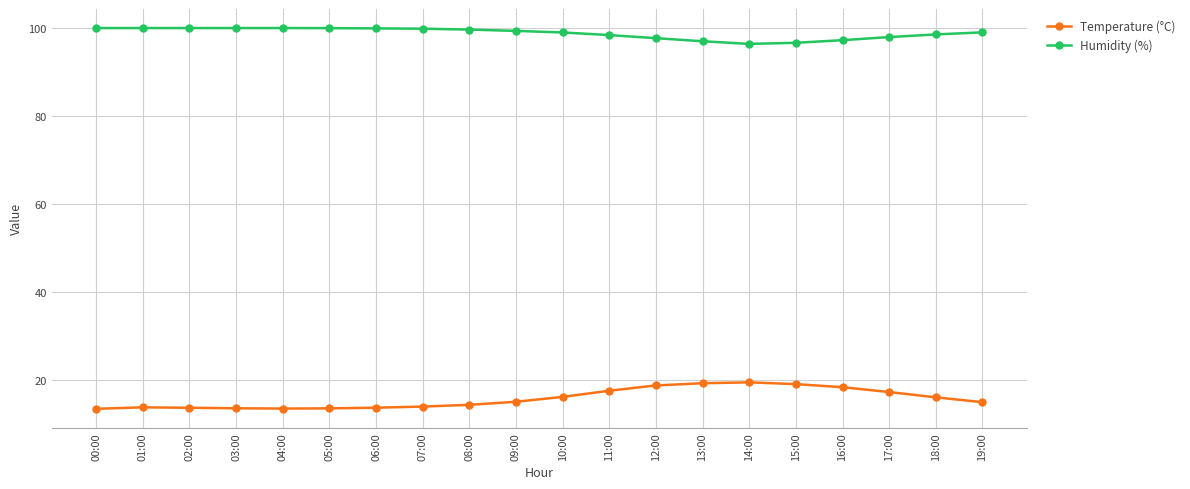

What is the lowest value of the Humidity (%) series?

96.3